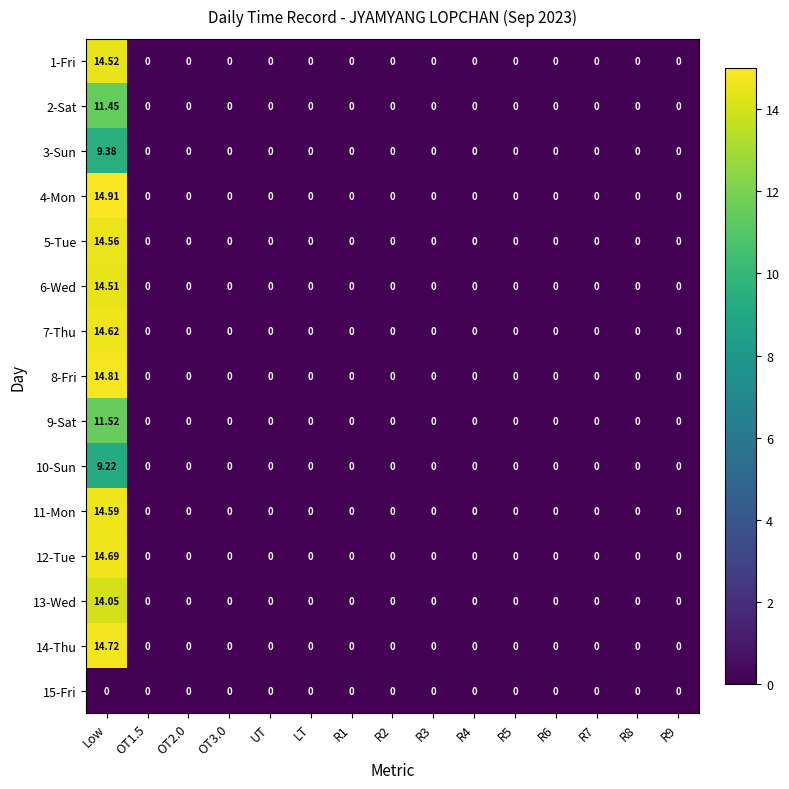

Which category has the highest value in the 2-Sat series?

Low